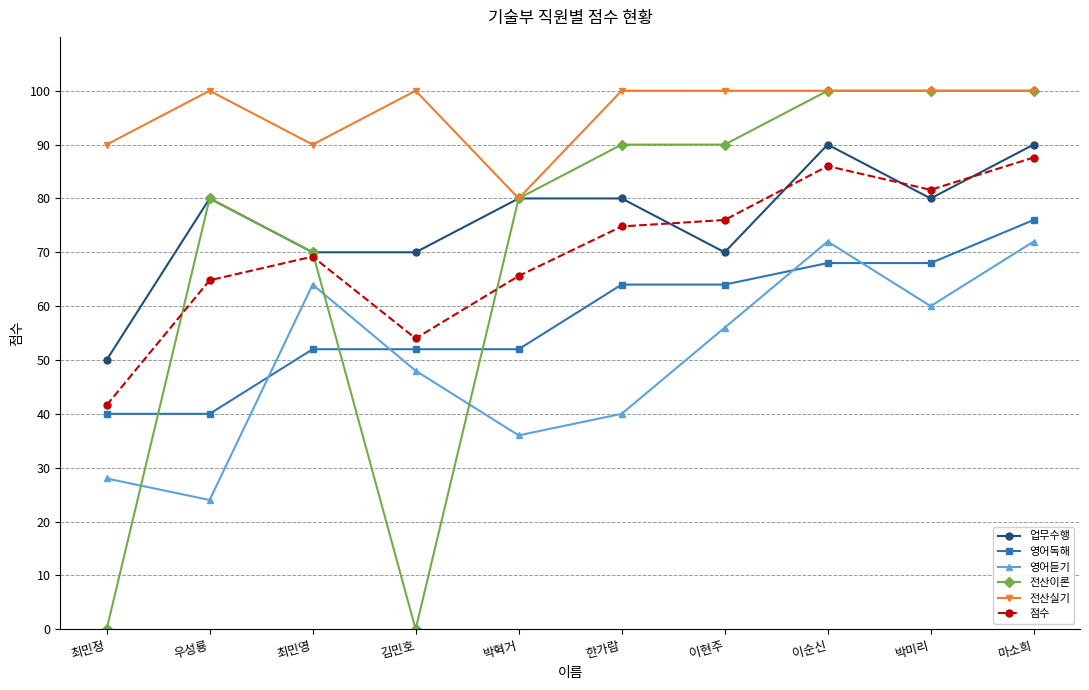

At which category does 점수 reach its first local valley?

김민호